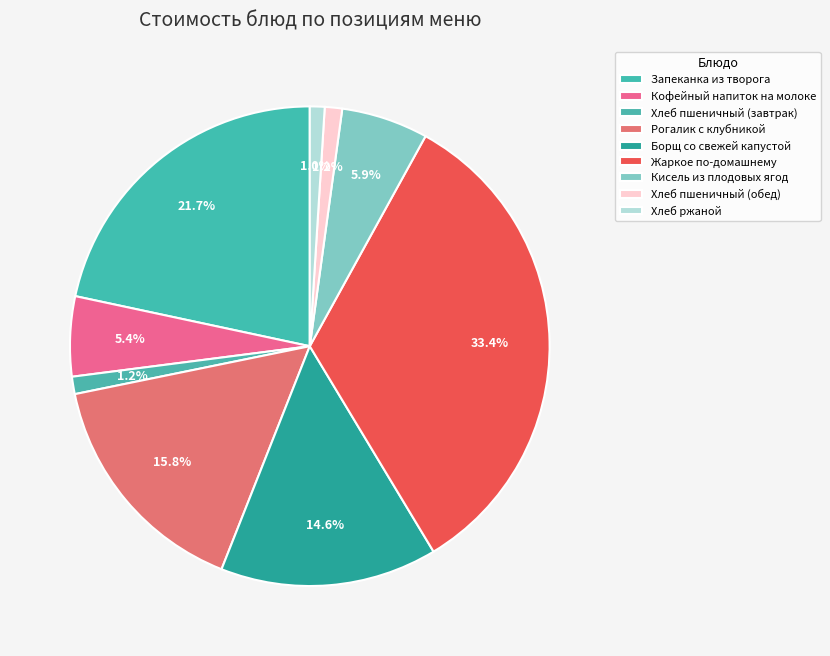

Does any single category account for the majority?

No